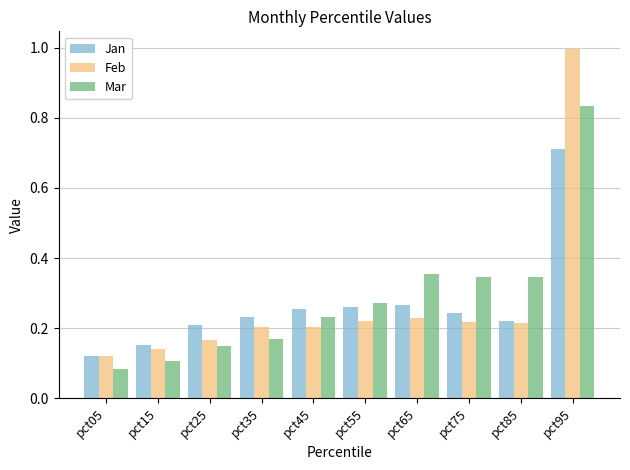

What is the sum of the Mar values at pct85 and pct15?

0.5